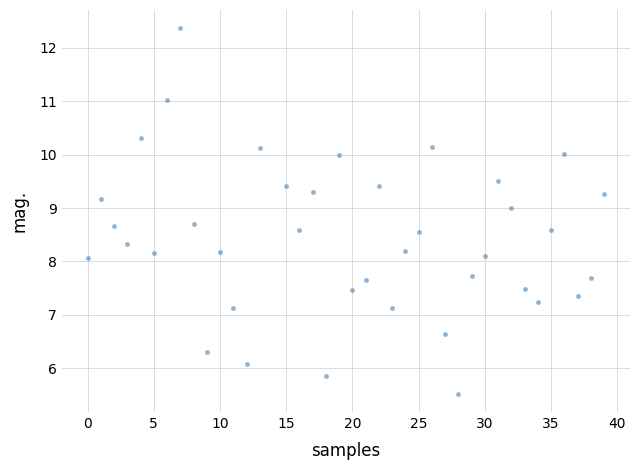

What is the range of Y values (max minus min)?

6.8